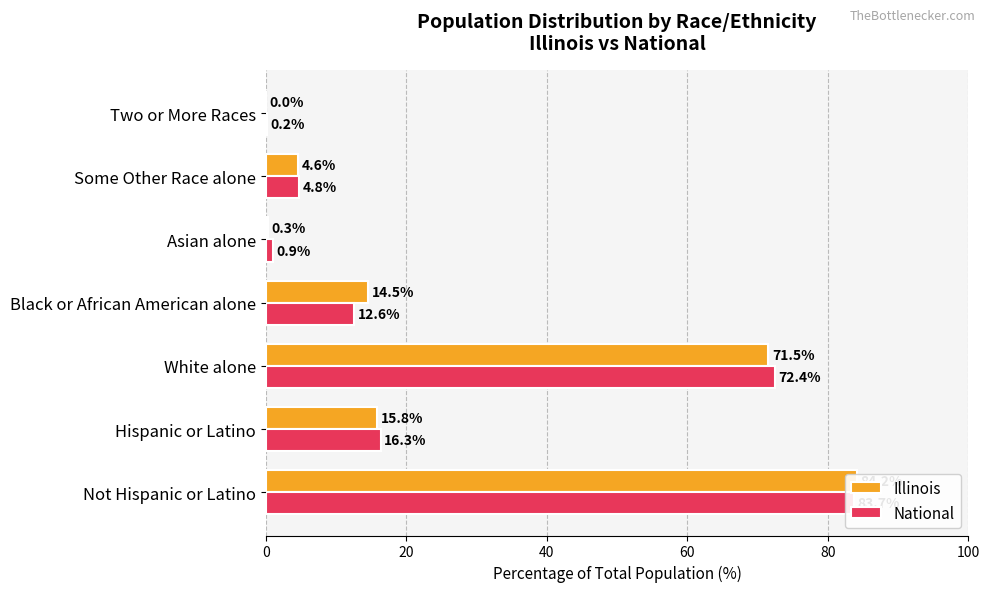

What are all the series names shown in the legend?

Illinois, National